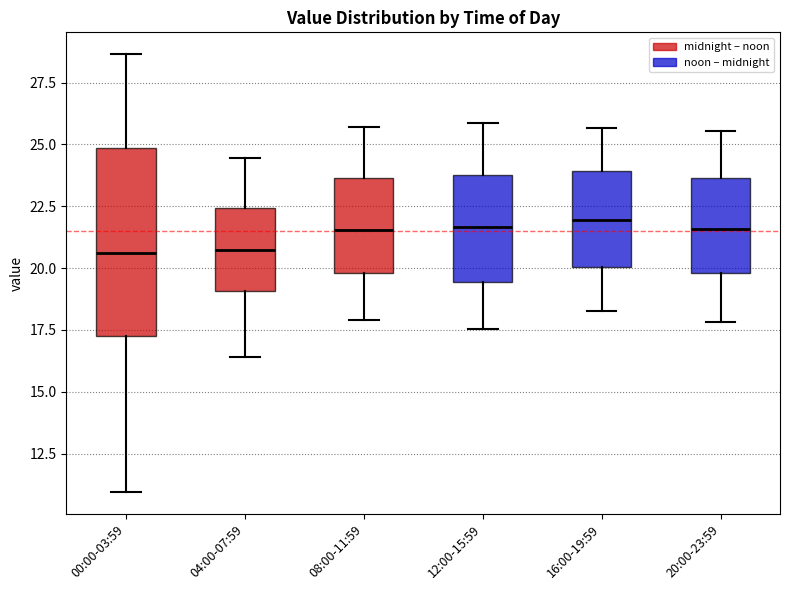

Comparing the boxes themselves (not the whiskers), which one is the tallest?

00:00-03:59